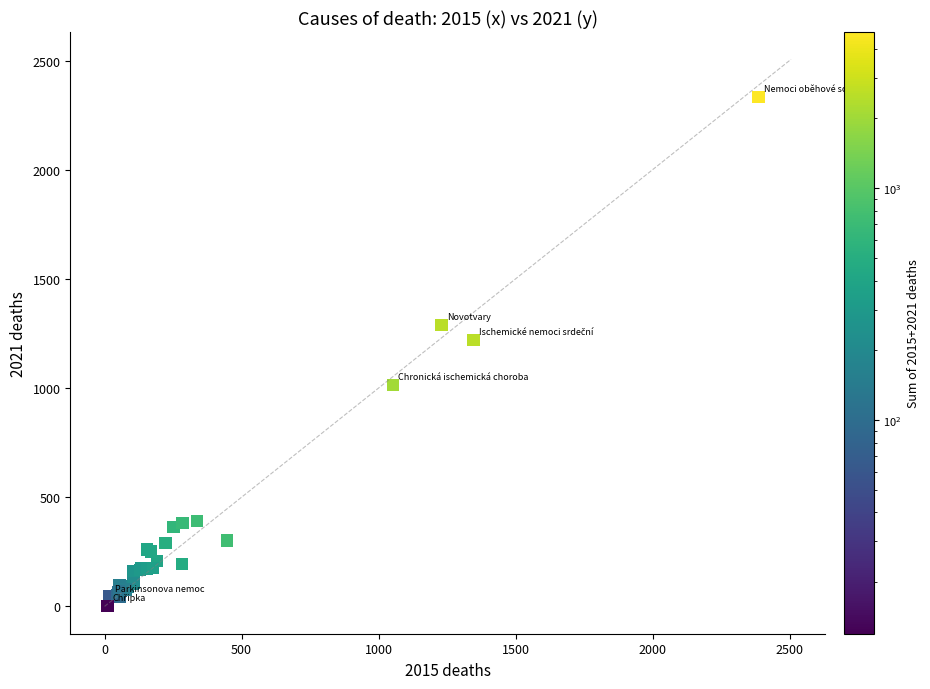

What Y value in the scatter plot is closest to 1168?

1221